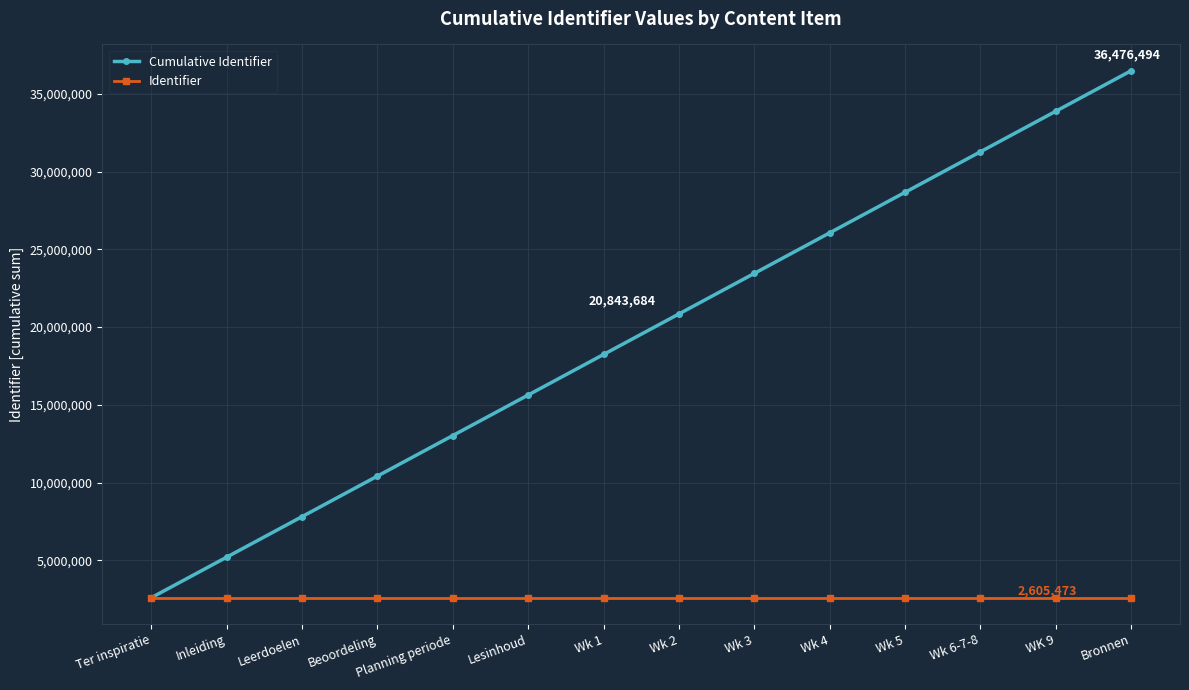

List the series in order of their overall mean, highest first.

Cumulative Identifier, Identifier